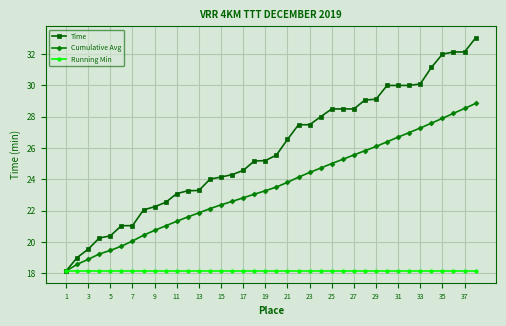

Which series has the largest total across all categories?

Time